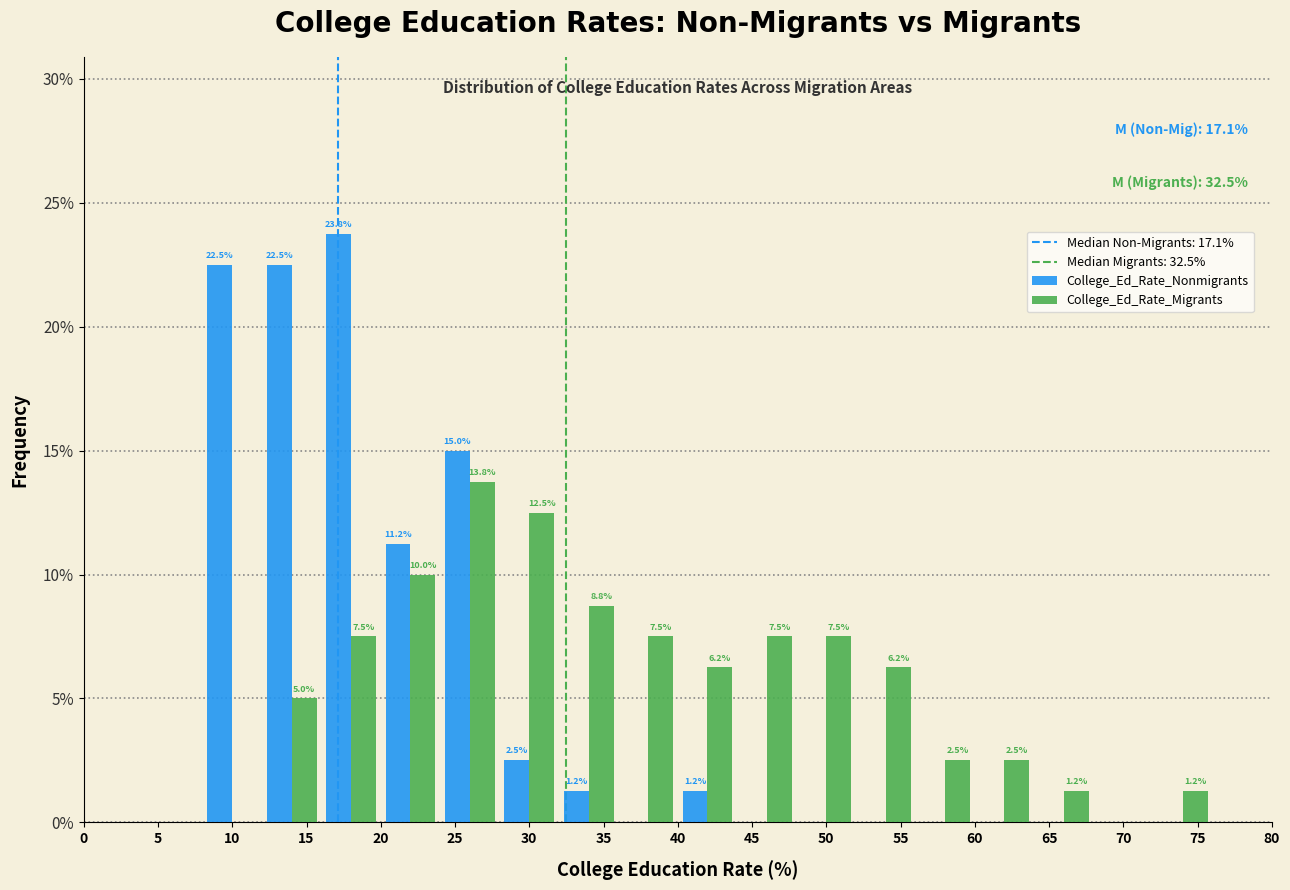

In the College_Ed_Rate_Nonmigrants series, which range on the x-axis has the tallest bar?

16 to 20